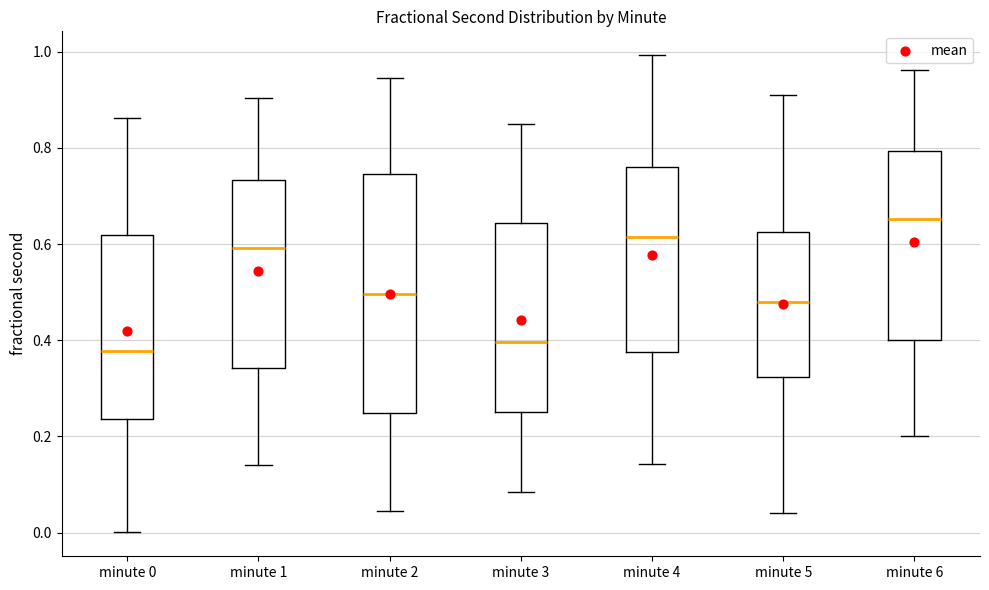

Reading left to right, transcribe this box plot: for each box, give where its median line is, the range the box spans, and where its two whiskers end, as read against the y-axis. The values are not printed on the chart, so give them approximately, as read against the axis.

minute 0: median 0.38, box 0.24 to 0.62, whiskers 0.00 to 0.86
minute 1: median 0.60, box 0.34 to 0.74, whiskers 0.14 to 0.90
minute 2: median 0.50, box 0.24 to 0.74, whiskers 0.04 to 0.94
minute 3: median 0.40, box 0.26 to 0.64, whiskers 0.08 to 0.84
minute 4: median 0.62, box 0.38 to 0.76, whiskers 0.14 to 1.00
minute 5: median 0.48, box 0.32 to 0.62, whiskers 0.04 to 0.90
minute 6: median 0.66, box 0.40 to 0.80, whiskers 0.20 to 0.96